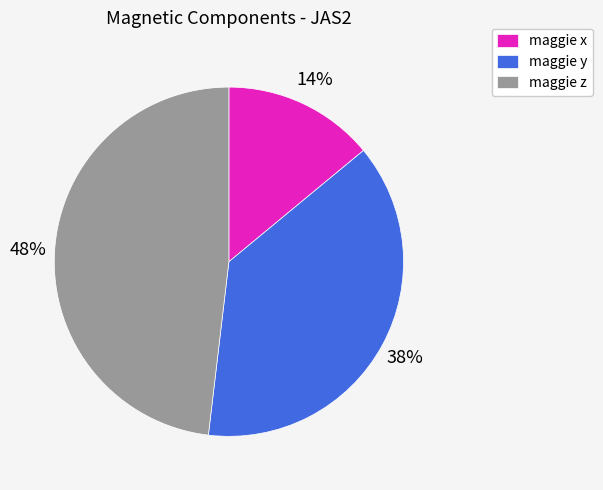

How many segments does this pie chart have?

3